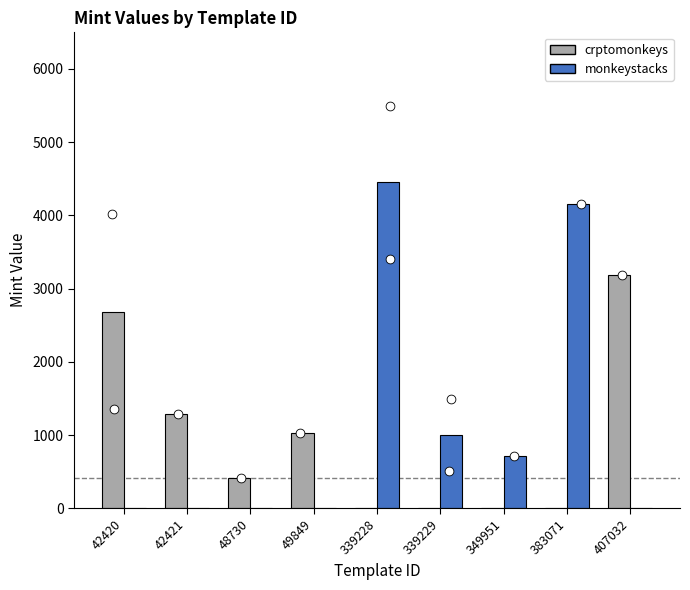

At how many categories does at least one series exceed 2381?

4